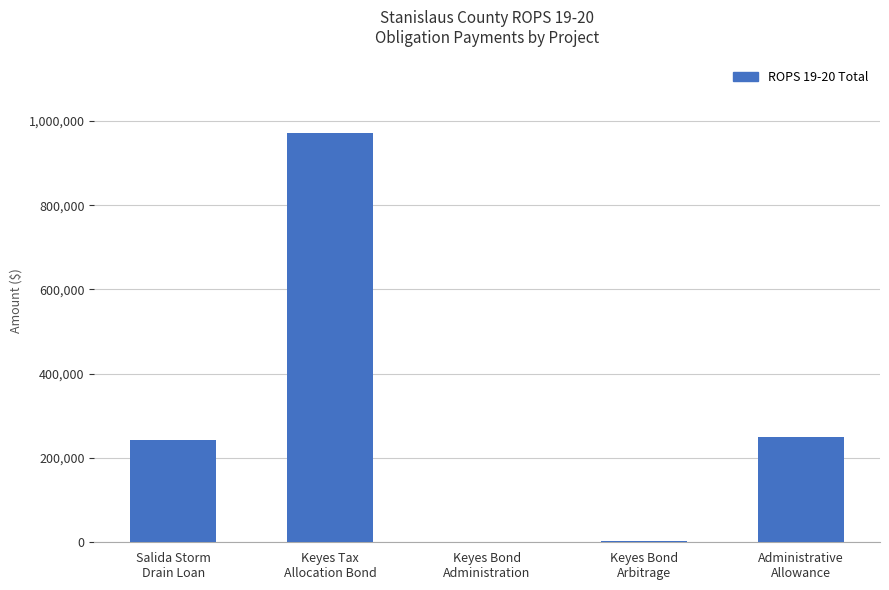

What is the maximum value shown in the chart?

971453